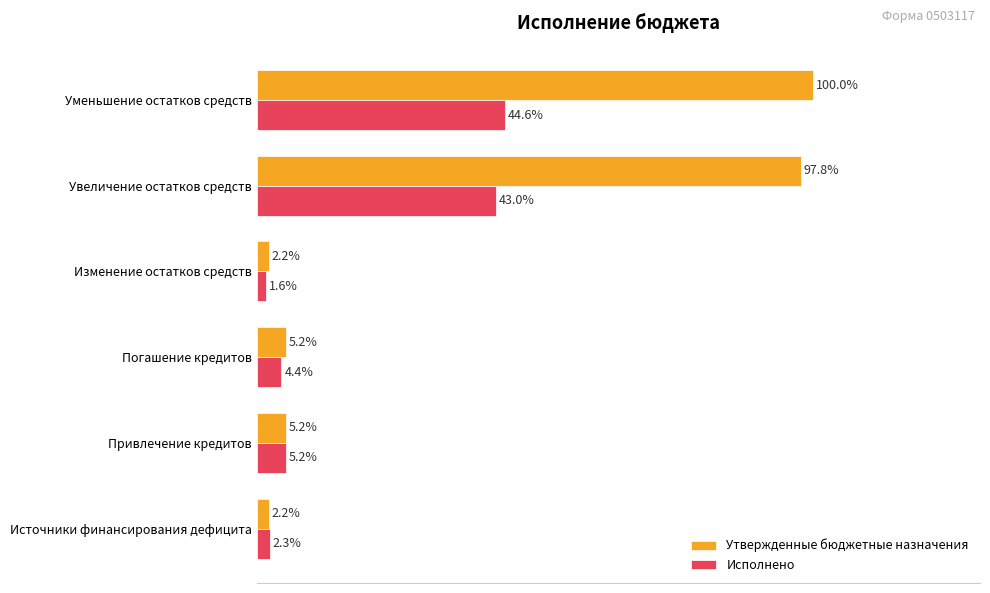

At which label is Исполнено closest to 23?

Привлечение кредитов